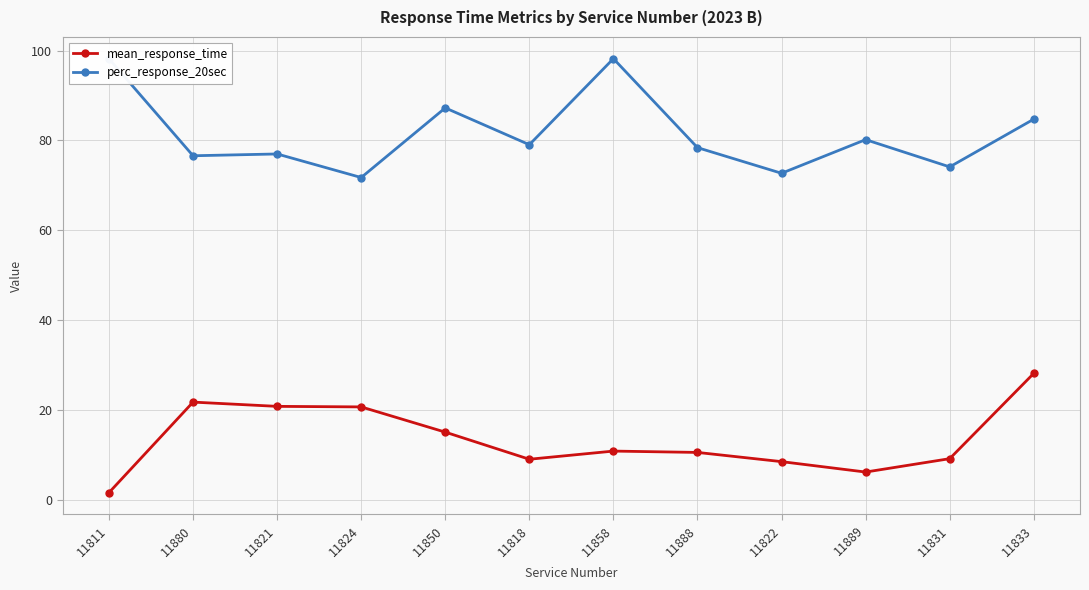

True or false: mean_response_time and perc_response_20sec cross at least once.

False